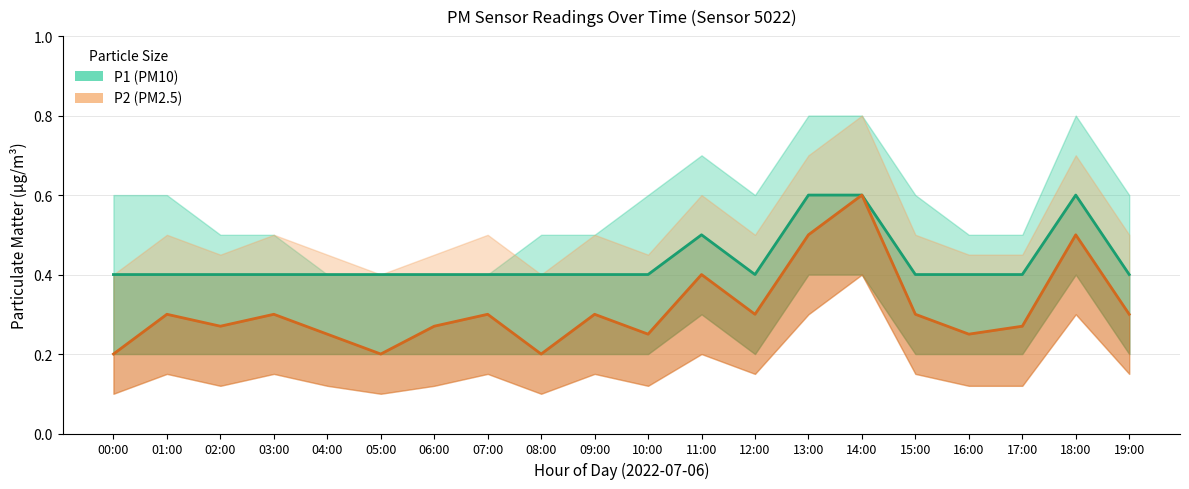

Reading left to right, transcribe all the data shown in this chart.

P1: 00:00=0.4	01:00=0.4	02:00=0.4	03:00=0.4	04:00=0.4	05:00=0.4	06:00=0.4	07:00=0.4	08:00=0.4	09:00=0.4	10:00=0.4	11:00=0.5	12:00=0.4	13:00=0.6	14:00=0.6	15:00=0.4	16:00=0.4	17:00=0.4	18:00=0.6	19:00=0.4
P2: 00:00=0.2	01:00=0.3	02:00=0.3	03:00=0.3	04:00=0.2	05:00=0.2	06:00=0.3	07:00=0.3	08:00=0.2	09:00=0.3	10:00=0.2	11:00=0.4	12:00=0.3	13:00=0.5	14:00=0.6	15:00=0.3	16:00=0.2	17:00=0.3	18:00=0.5	19:00=0.3